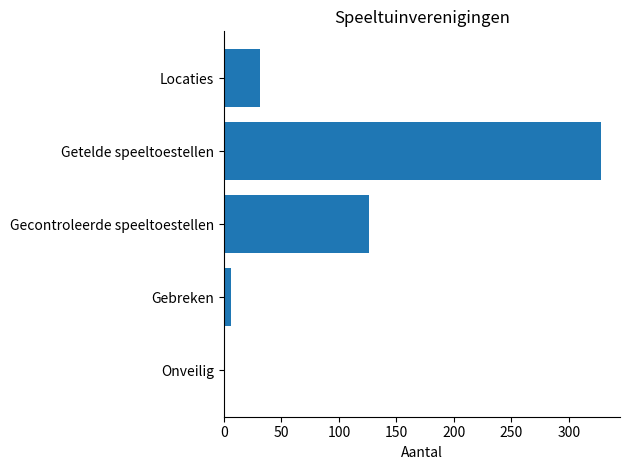

The value at Getelde speeltoestellen is 328. True or false?

True